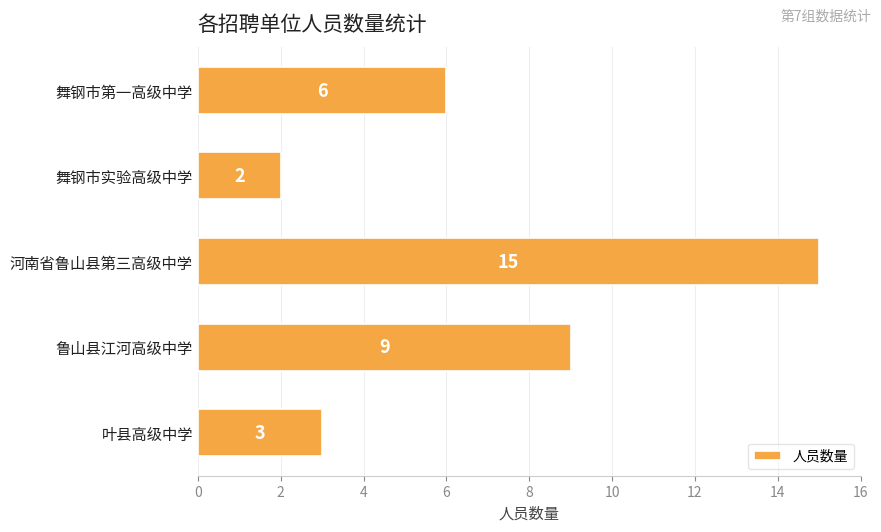

Where is the data nearest to the value 8?

鲁山县江河高级中学